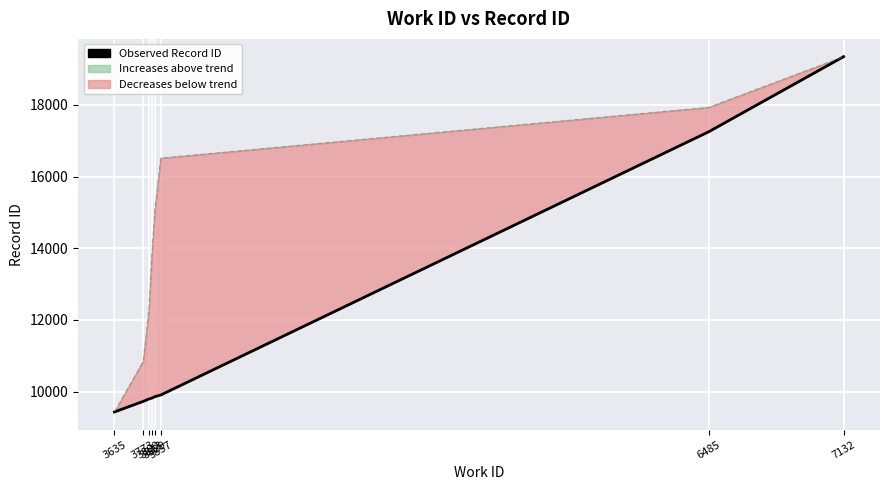

Rank the categories by value from lowest to highest.

3635, 3773, 3800, 3813, 3829, 3857, 6485, 7132